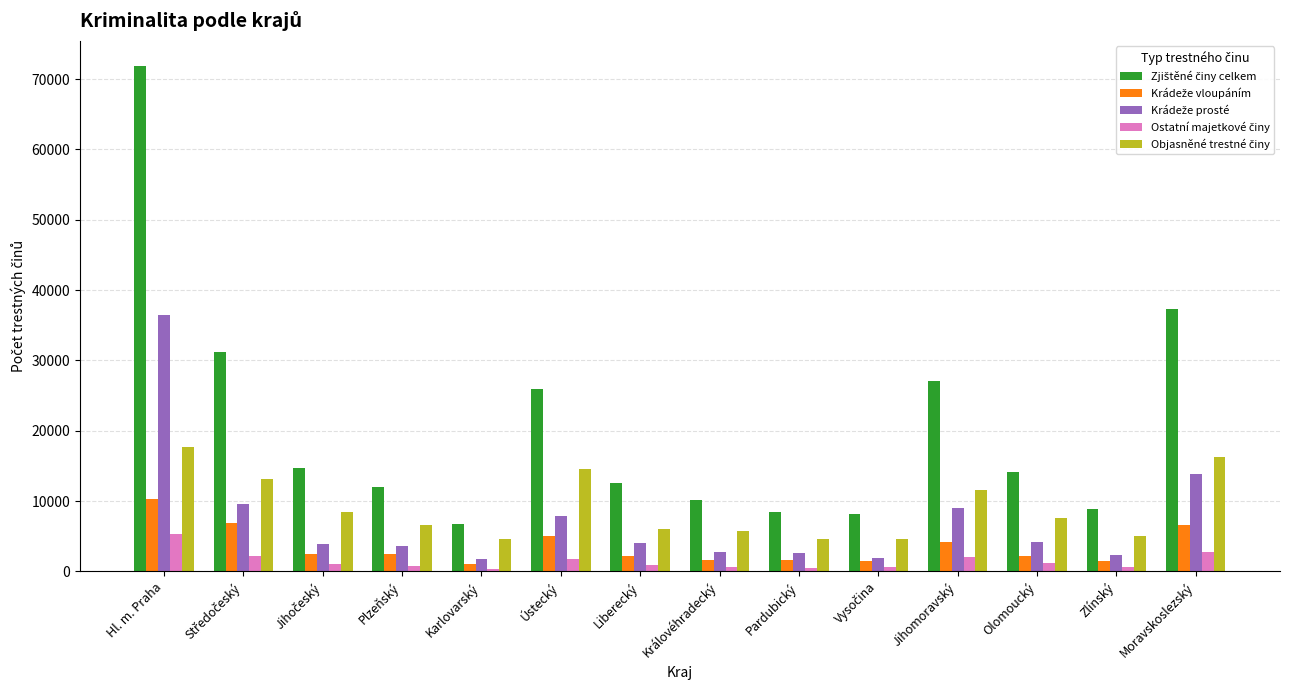

Which label corresponds to the largest value in the chart?

Hl. m. Praha